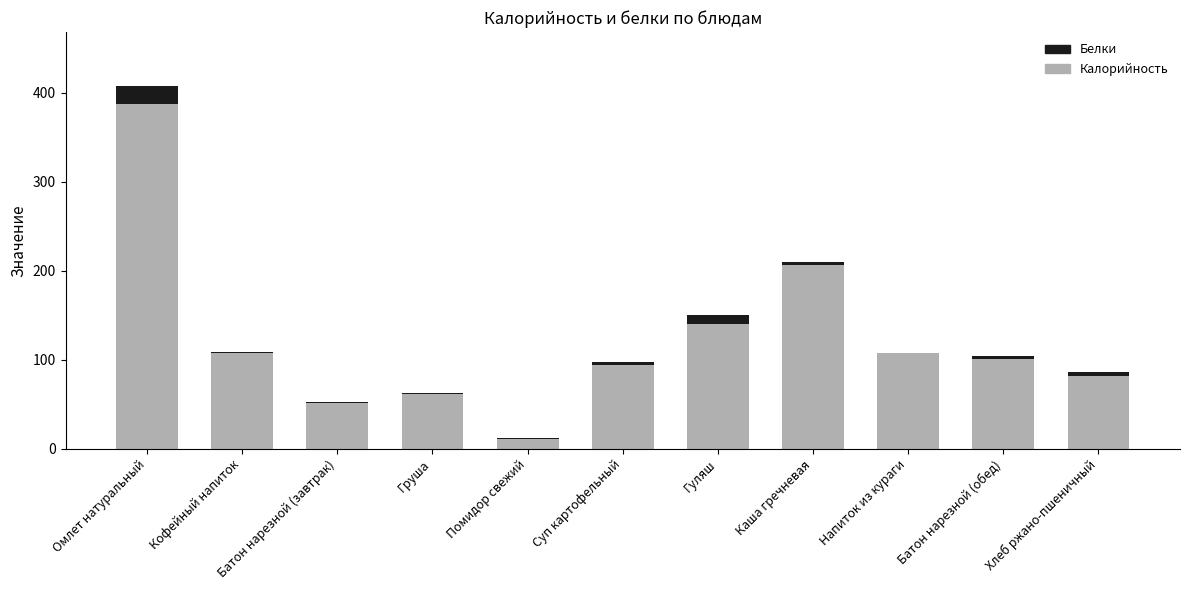

The Калорийность series shows 140 at Гуляш. True or false?

True